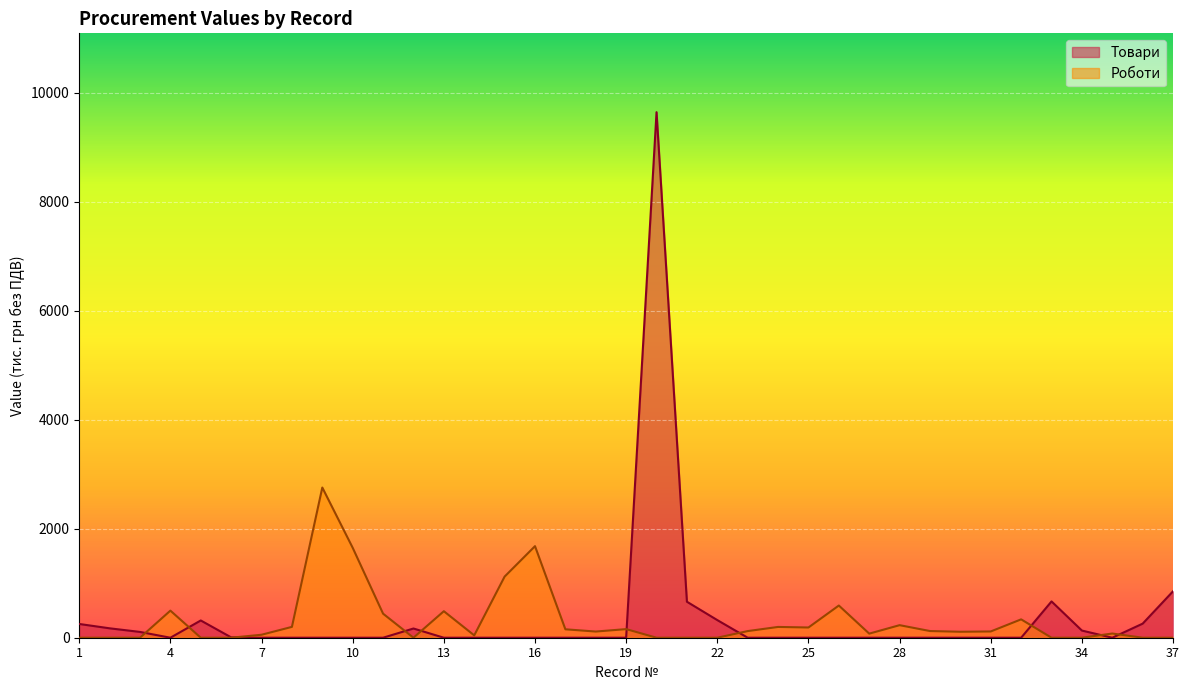

True or false: Роботи has a value of 1023.0 at 10.

False